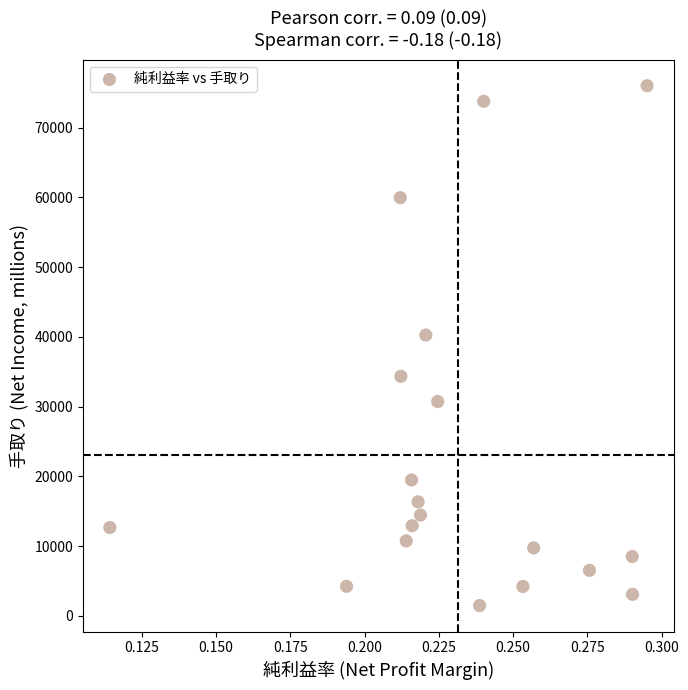

What Y value in the scatter plot is closest to 38749?

40269